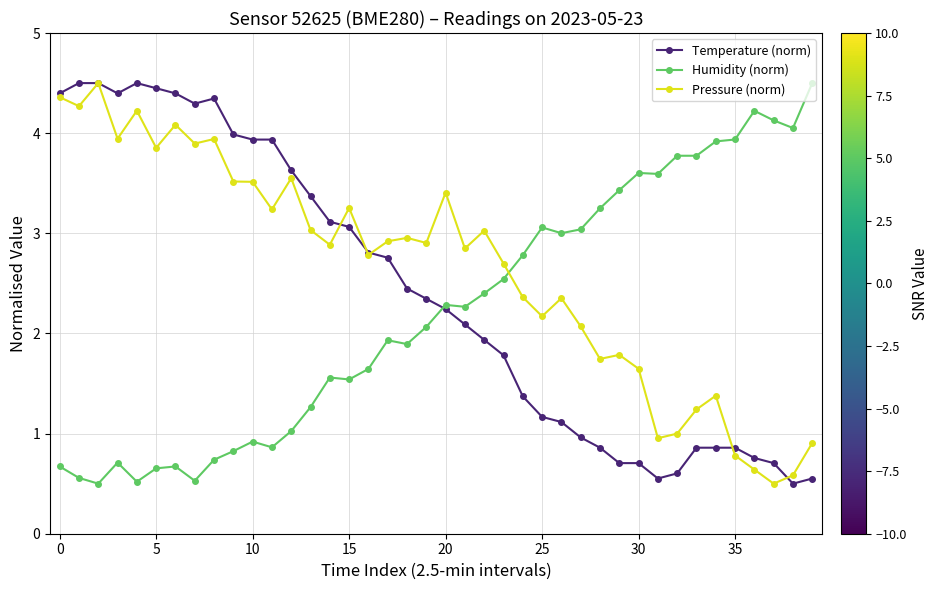

What is the value of the Temperature (norm) point at the 31st from the left?

0.7